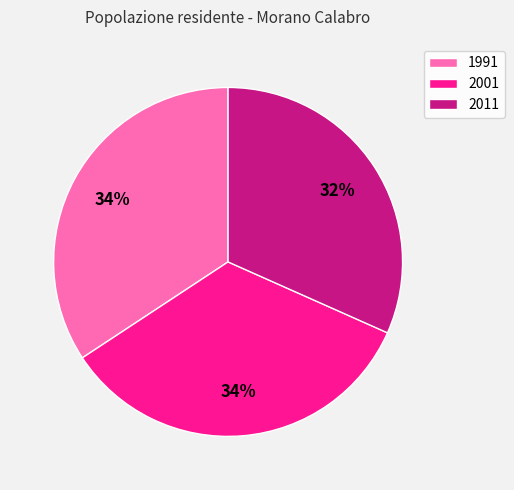

To the nearest percent, what is the combined percentage of 2011 and 2001?

66%